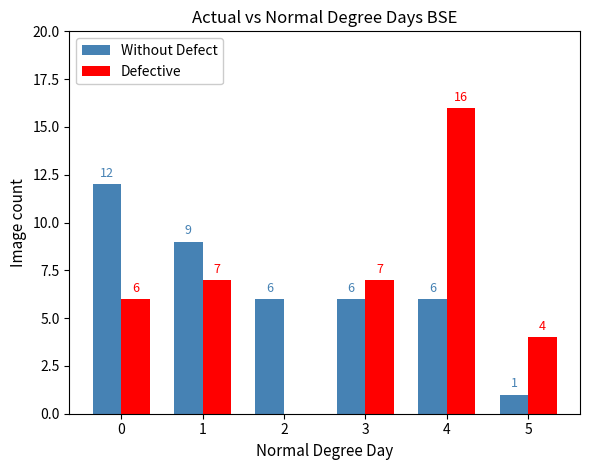

Is the value of Defective at 1 greater than the value of Without Defect at 5?

Yes